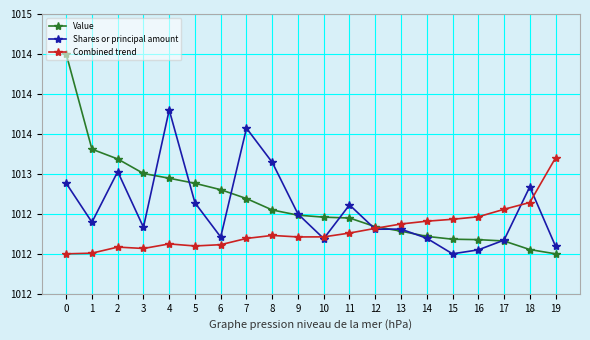

What is the smallest value displayed?

1012.0